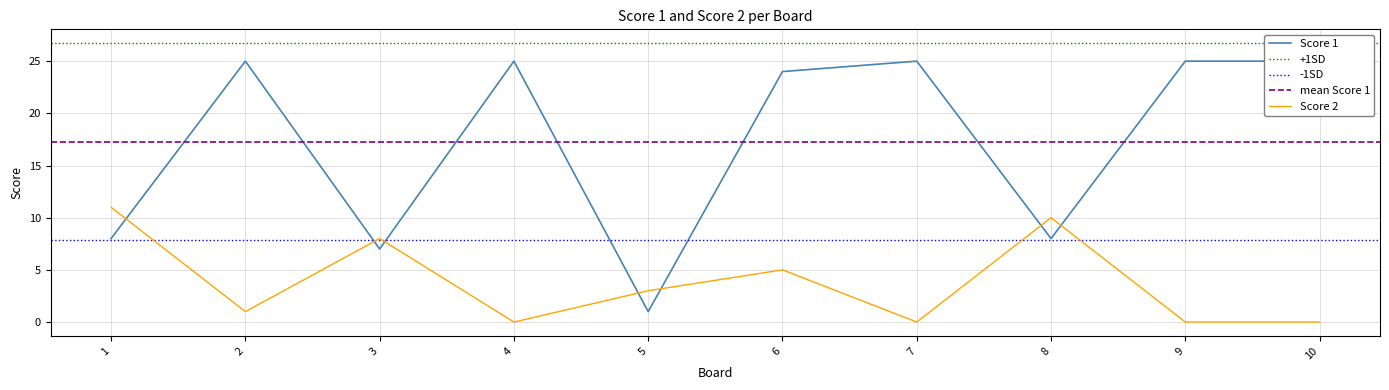

Reading left to right, extract all data points from this chart.

Score 1: 1=8	2=25	3=7	4=25	5=1	6=24	7=25	8=8	9=25	10=25
Score 2: 1=11	2=1	3=8	4=0	5=3	6=5	7=0	8=10	9=0	10=0